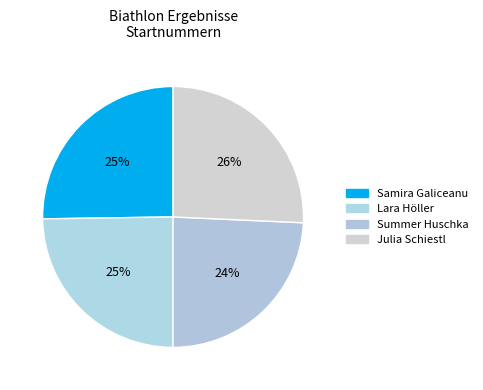

Count the number of slices in the pie.

4